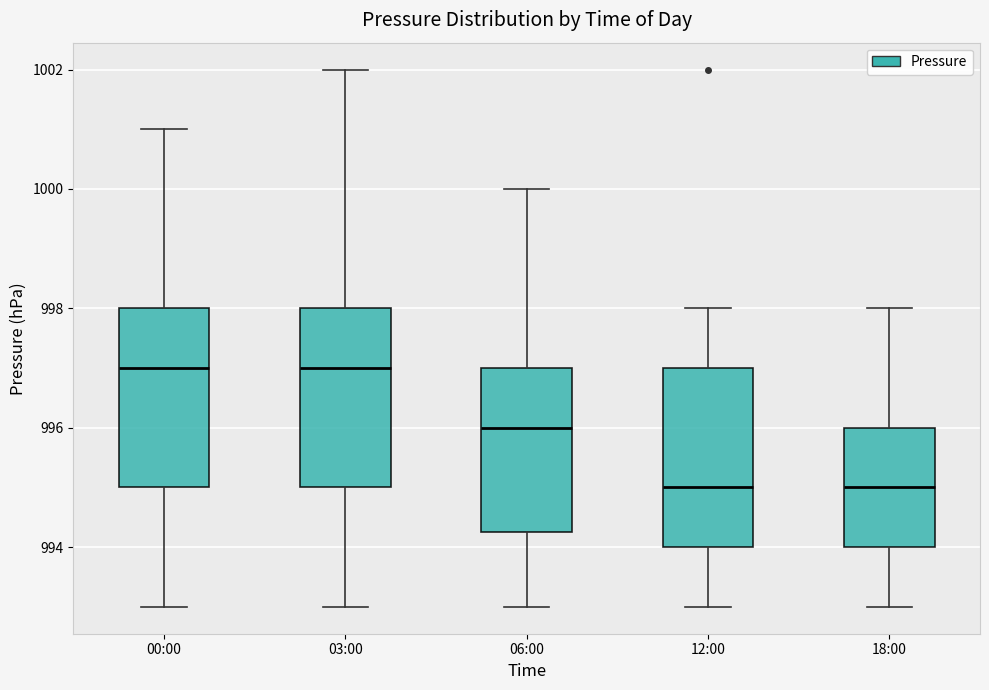

Where does the median line of the box for 00:00 sit on the y-axis? The values are not printed on the chart, so give them approximately, as read against the axis.

997.0